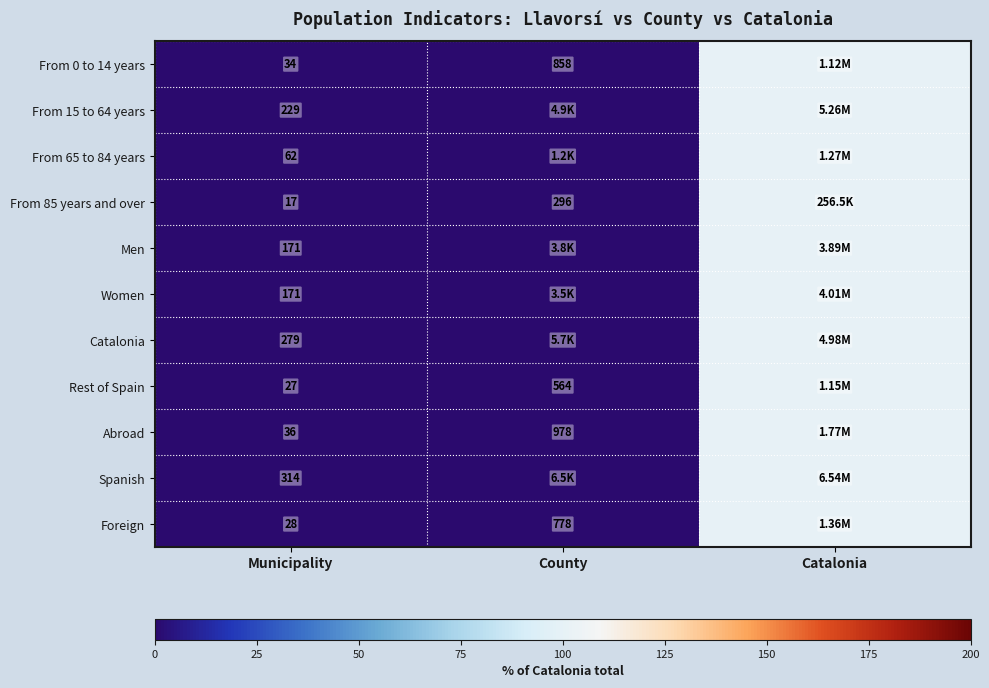

True or false: From 15 to 64 years has a value of 0.1 at County.

True